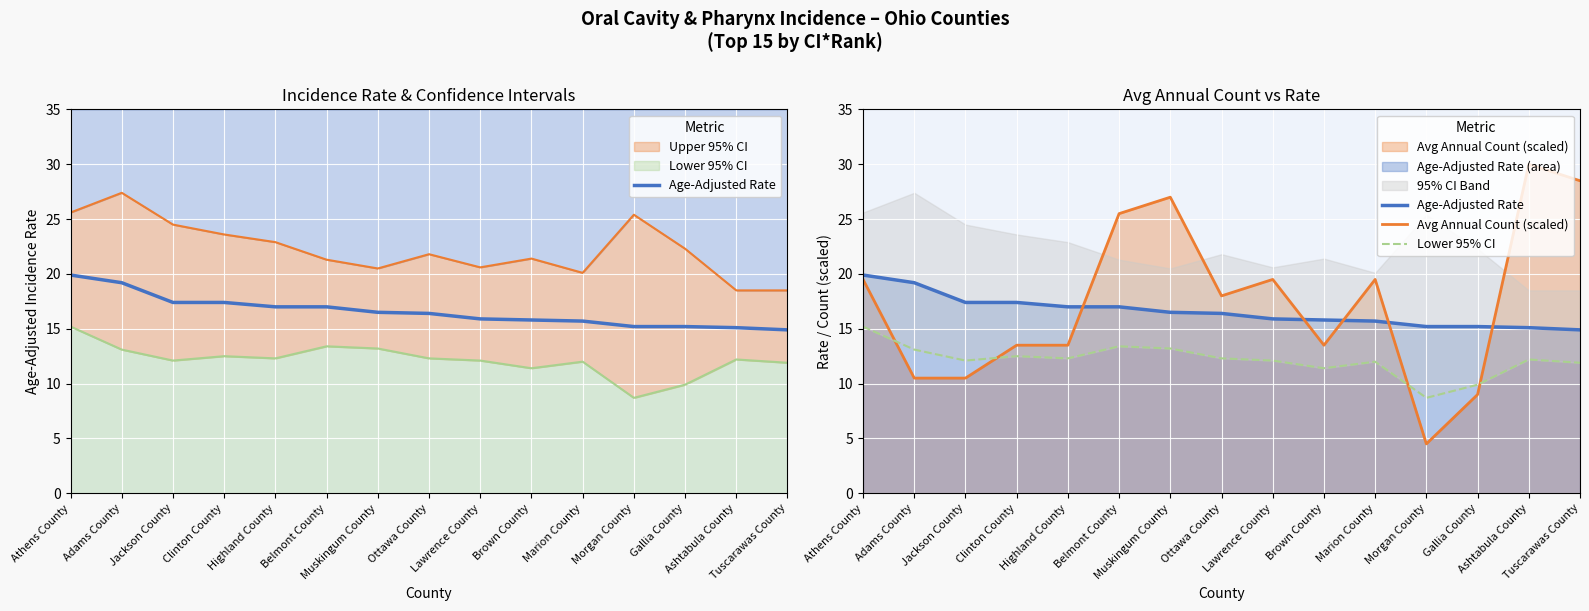

What is the label of the 14th point from the left?

Ashtabula County